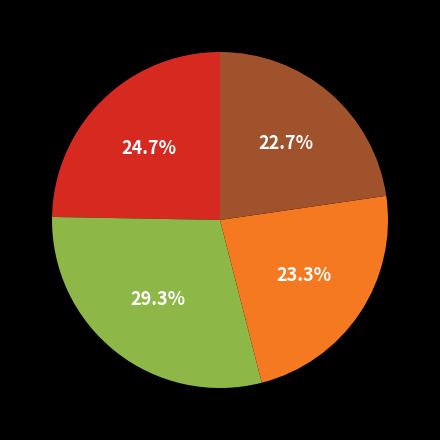

To the nearest percent, what is the difference between the largest and smallest slice percentages?

7%